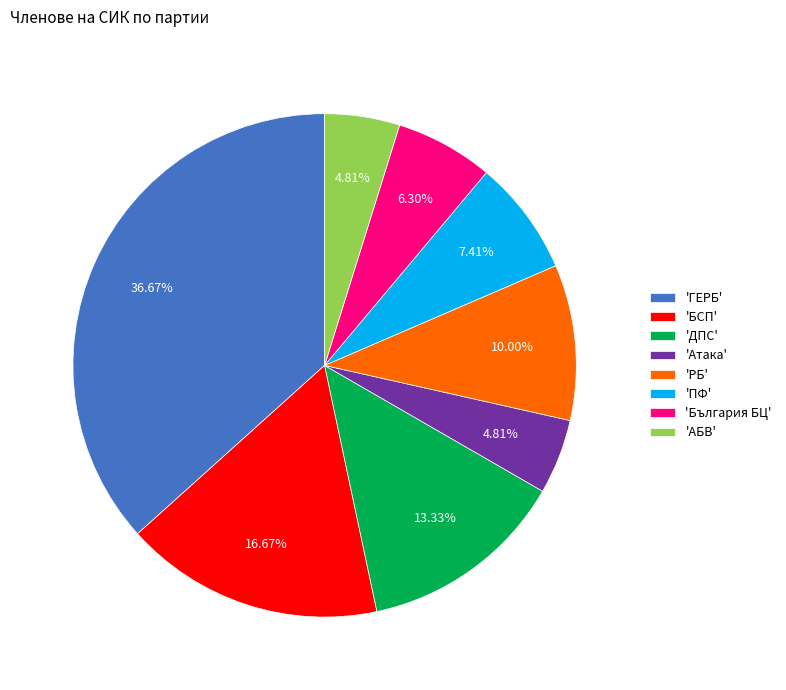

Is there a majority slice in this chart?

No